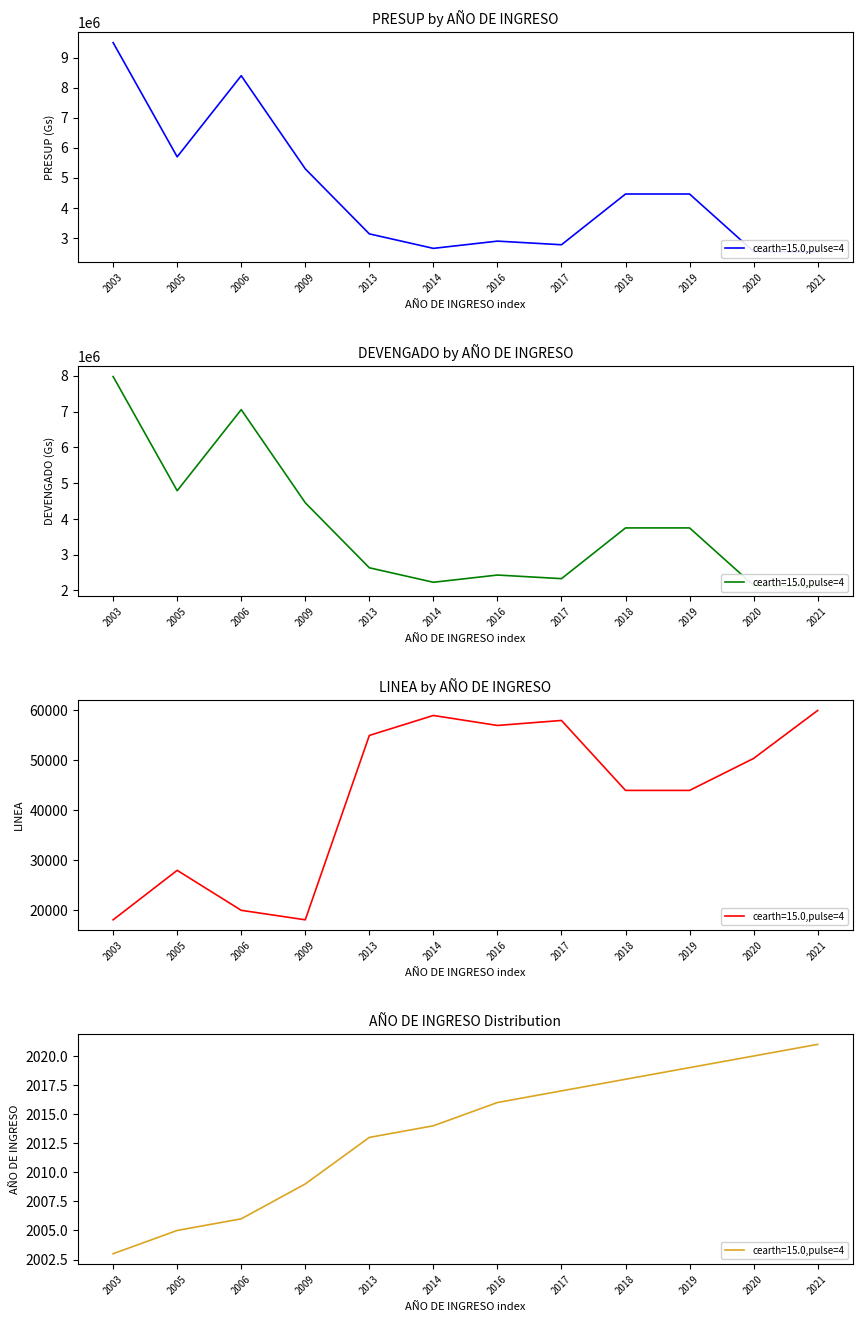

Reading left to right, extract all data points from this chart.

PRESUP: 2003=9500000	2005=5700000	2006=8400000	2009=5300000	2013=3135760	2014=2653335	2016=2894548	2017=2773942	2018=4462427	2019=4462427	2020=2550000	2021=2532729
DEVENGADO: 2003=7980000	2005=4788000	2006=7056000	2009=4452000	2013=2634038	2014=2228801	2016=2431420	2017=2330111	2018=3748439	2019=3748439	2020=2142000	2021=2127492
LINEA: 2003=18100	2005=28000	2006=20000	2009=18100	2013=55000	2014=59000	2016=57000	2017=58000	2018=44000	2019=44000	2020=50400	2021=60000
AÑO DE INGRESO: 2003=2003	2005=2005	2006=2006	2009=2009	2013=2013	2014=2014	2016=2016	2017=2017	2018=2018	2019=2019	2020=2020	2021=2021